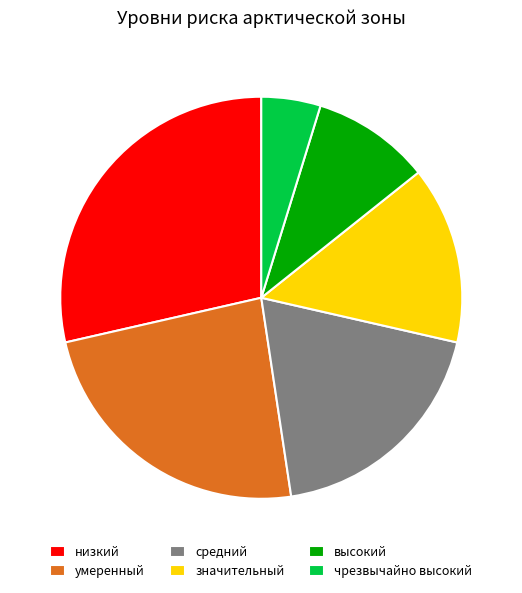

Is there a majority slice in this chart?

No